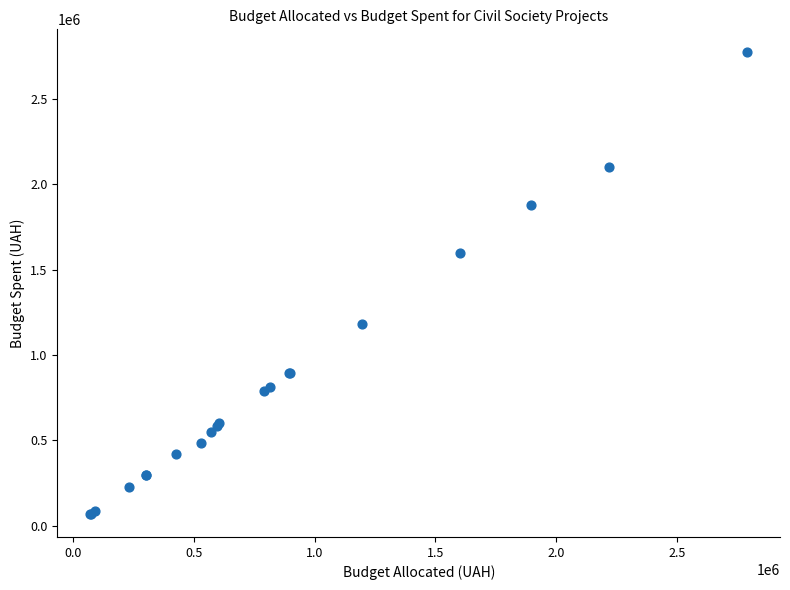

What Y value in the scatter plot is closest to 1420679?

1599378.3